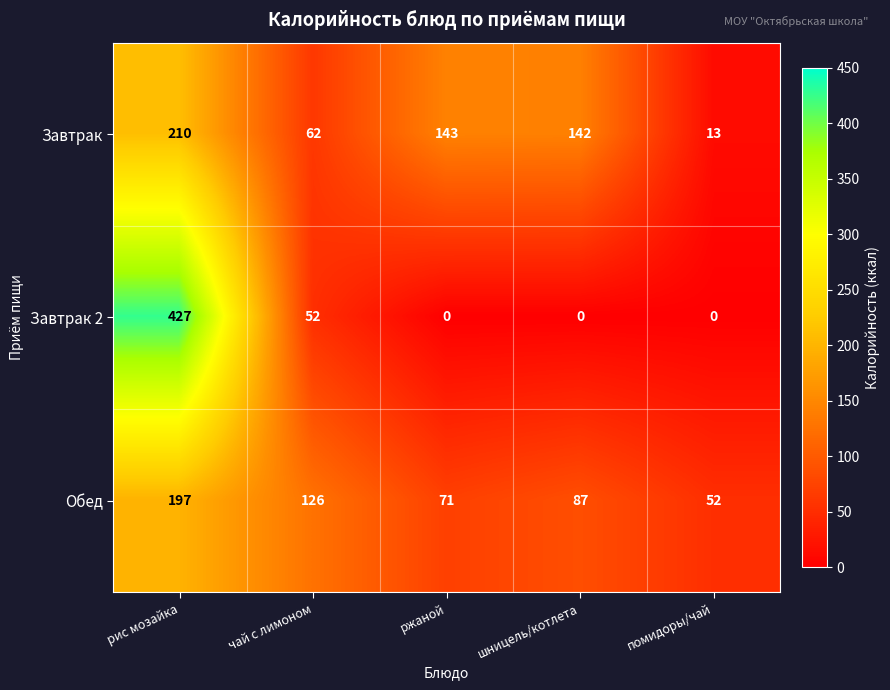

What is the sum of the Завтрак values at чай с лимоном and помидоры/чай?

75